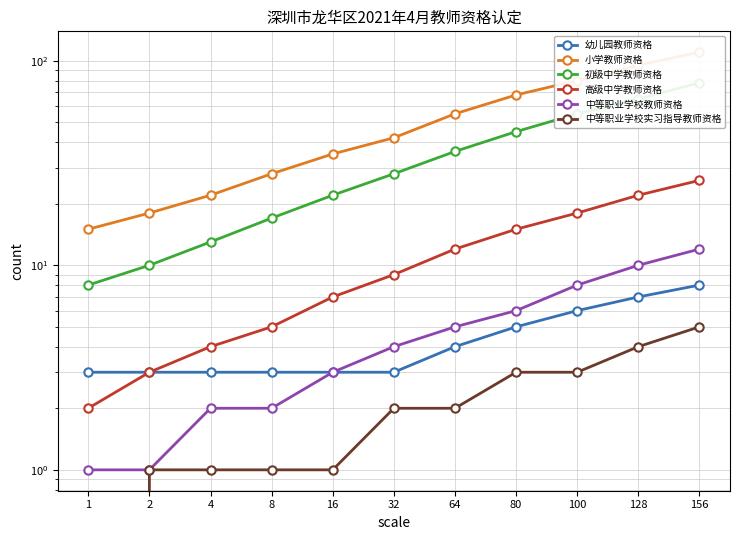

Rank the categories by 中等职业学校实习指导教师资格 value from highest to lowest.

156, 128, 80, 100, 32, 64, 2, 4, 8, 16, 1